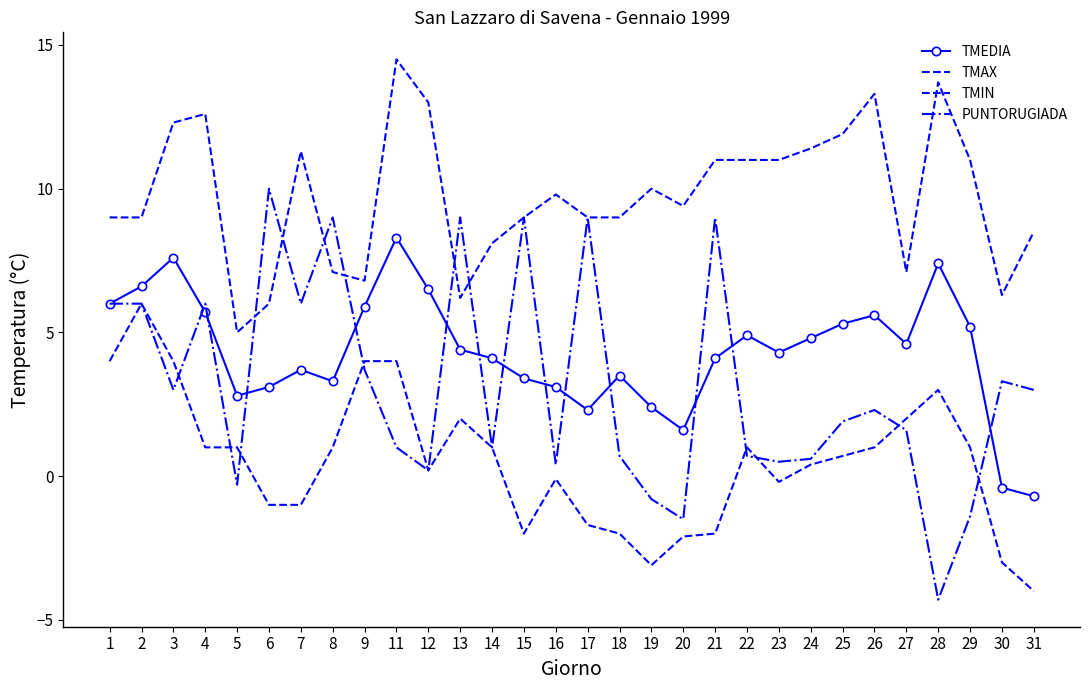

What is the value of the TMAX point at the 22nd from the left?

11.0